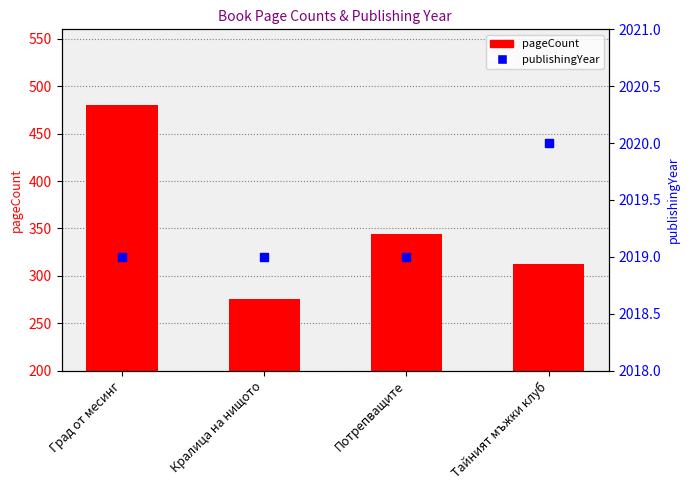

Which series has the largest Y range (max minus min)?

pageCount